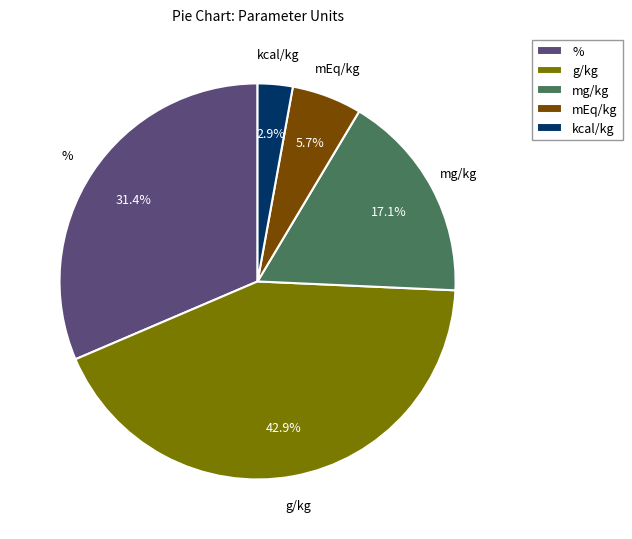

To the nearest percent, what percentage of the pie is %?

31%